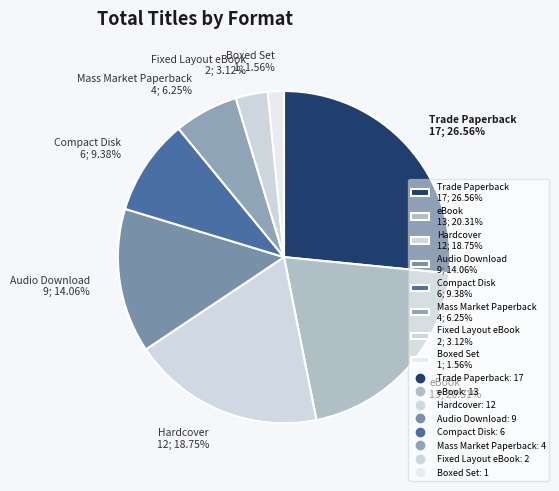

True or false: eBook accounts for 26% of the total.

False